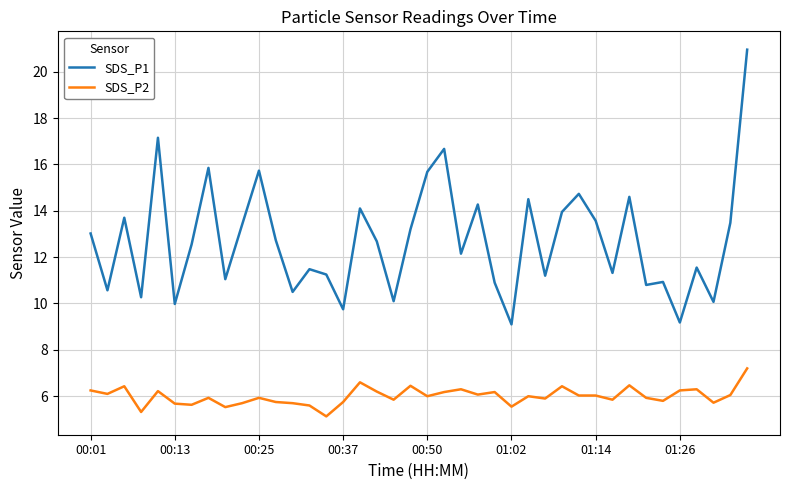

List the series in order of their overall mean, lowest first.

SDS_P2, SDS_P1